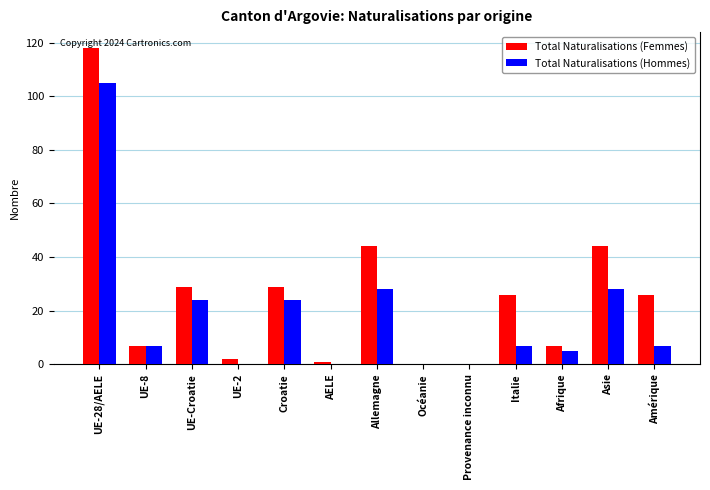

Is it true that Total Naturalisations (Femmes) equals 16 at Amérique?

False